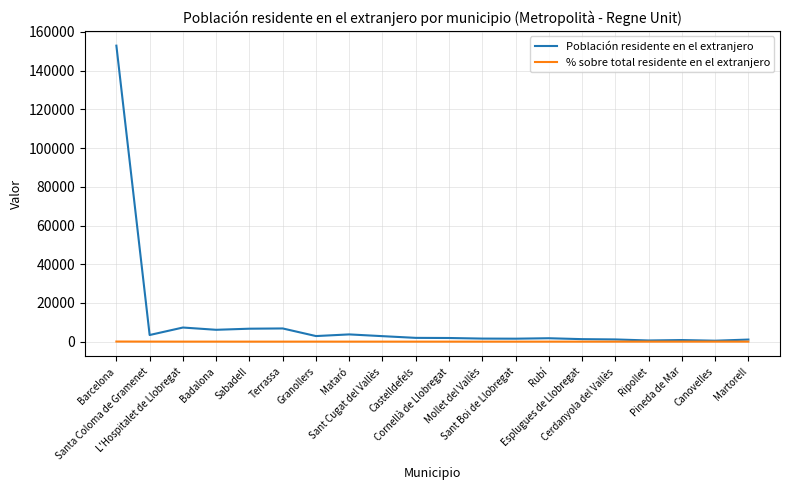

Is this an area chart (filled region under the line)?

No